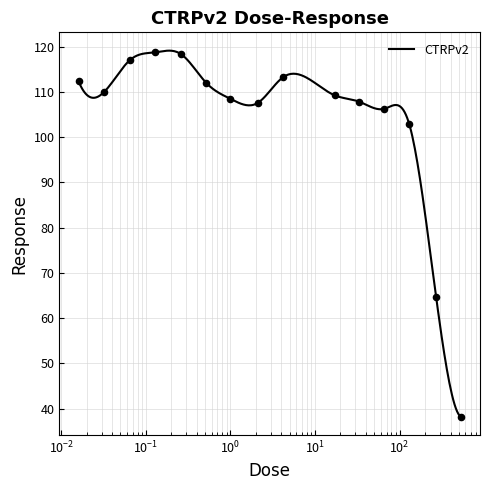

Approximately how many times larger is the value at 130.0 compared to 530.0?

2.7